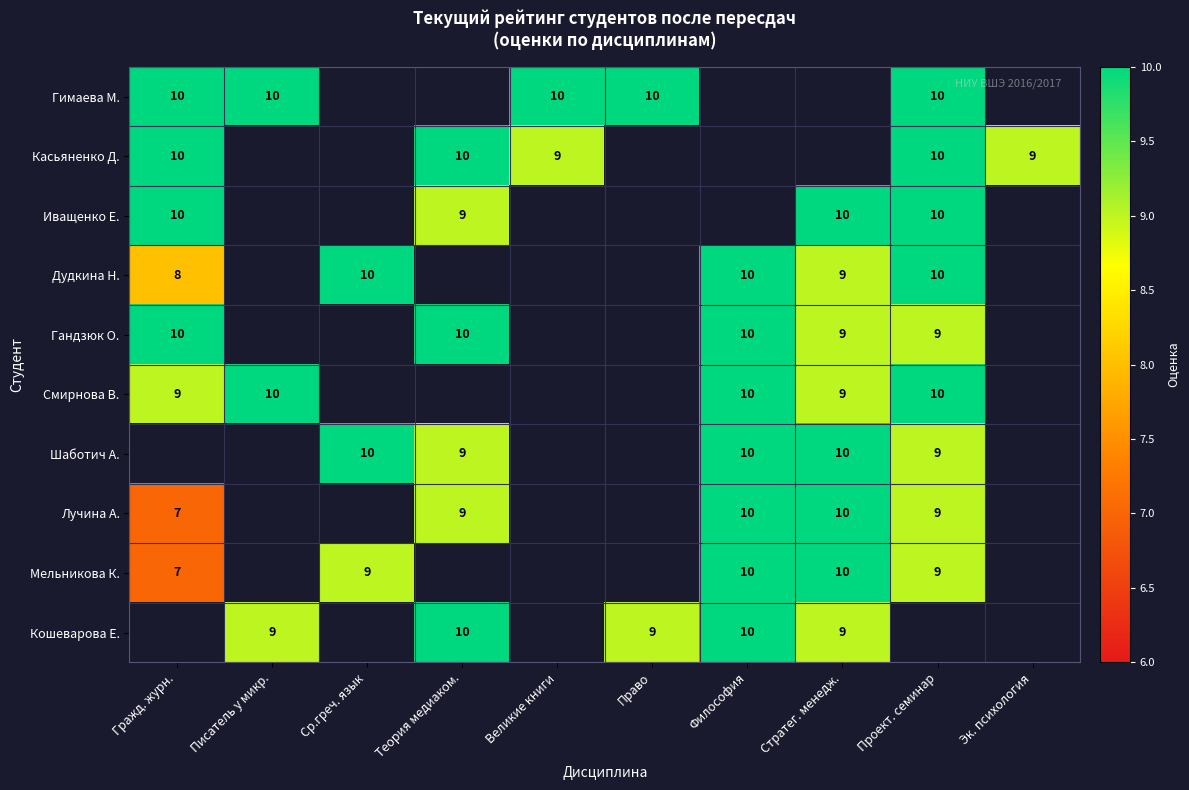

What is the difference between the highest and lowest values at Гражд. журн.?

3.0